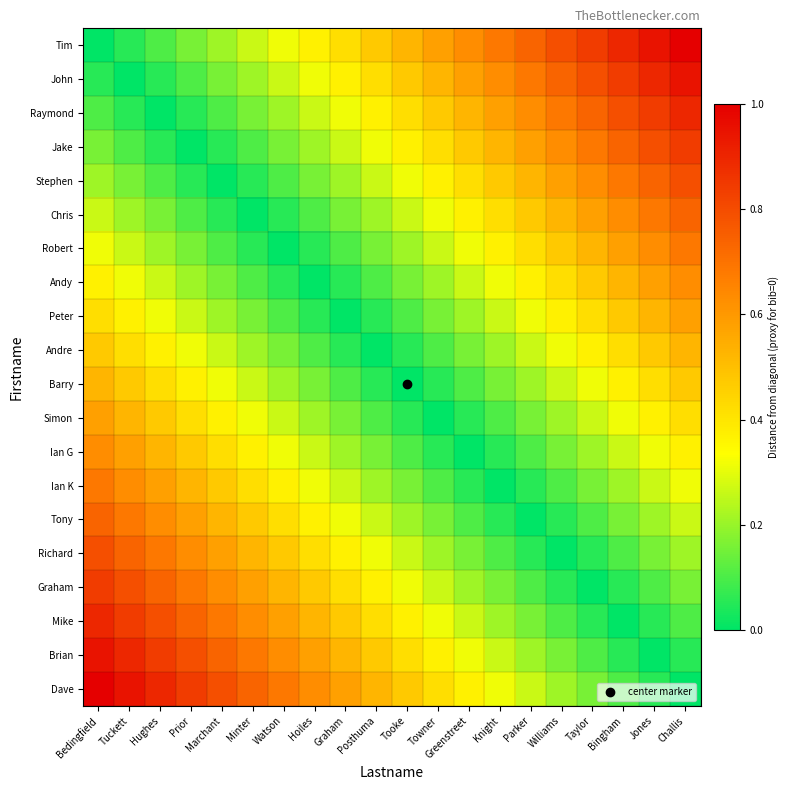

What is the spread (max minus min) of values at Tooke?

0.5